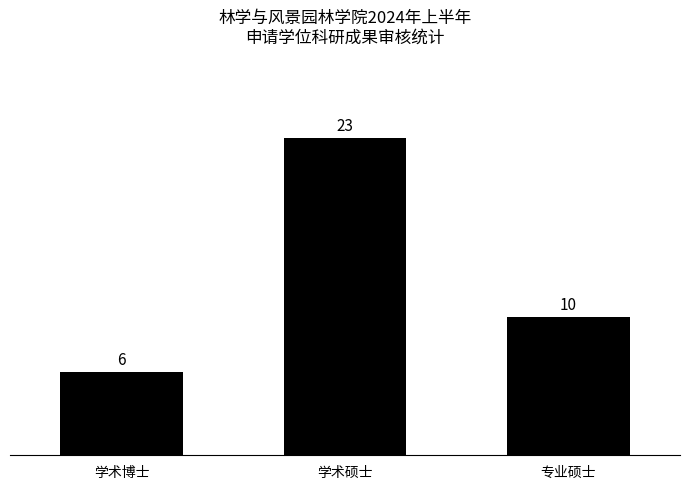

List the labels in order of value, largest first.

学术硕士, 专业硕士, 学术博士